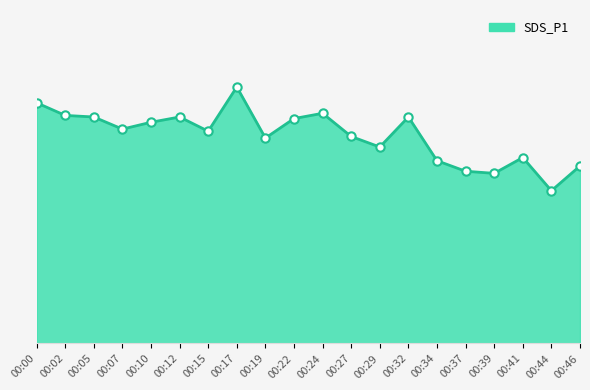

The chart shows a value of 7.6 at 00:32. True or false?

False